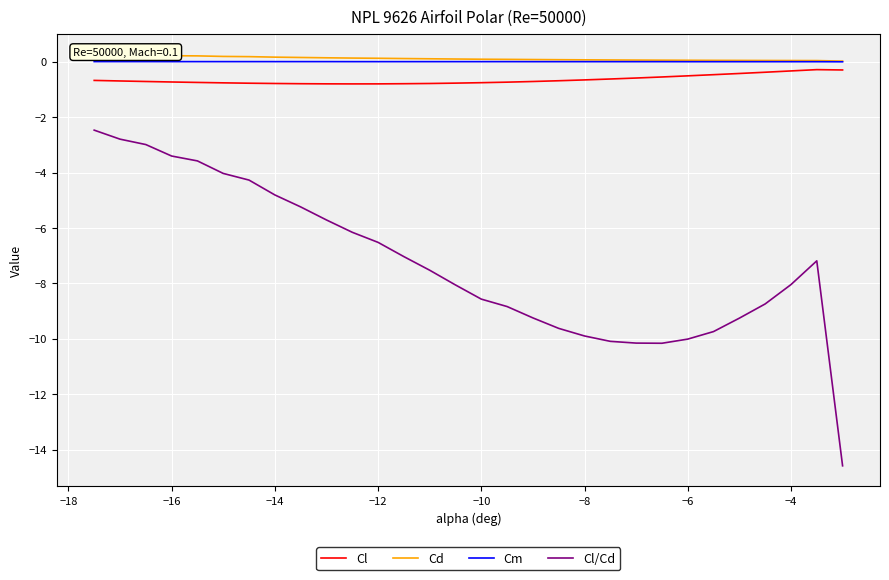

Does the chart display data point markers on the line(s)?

No